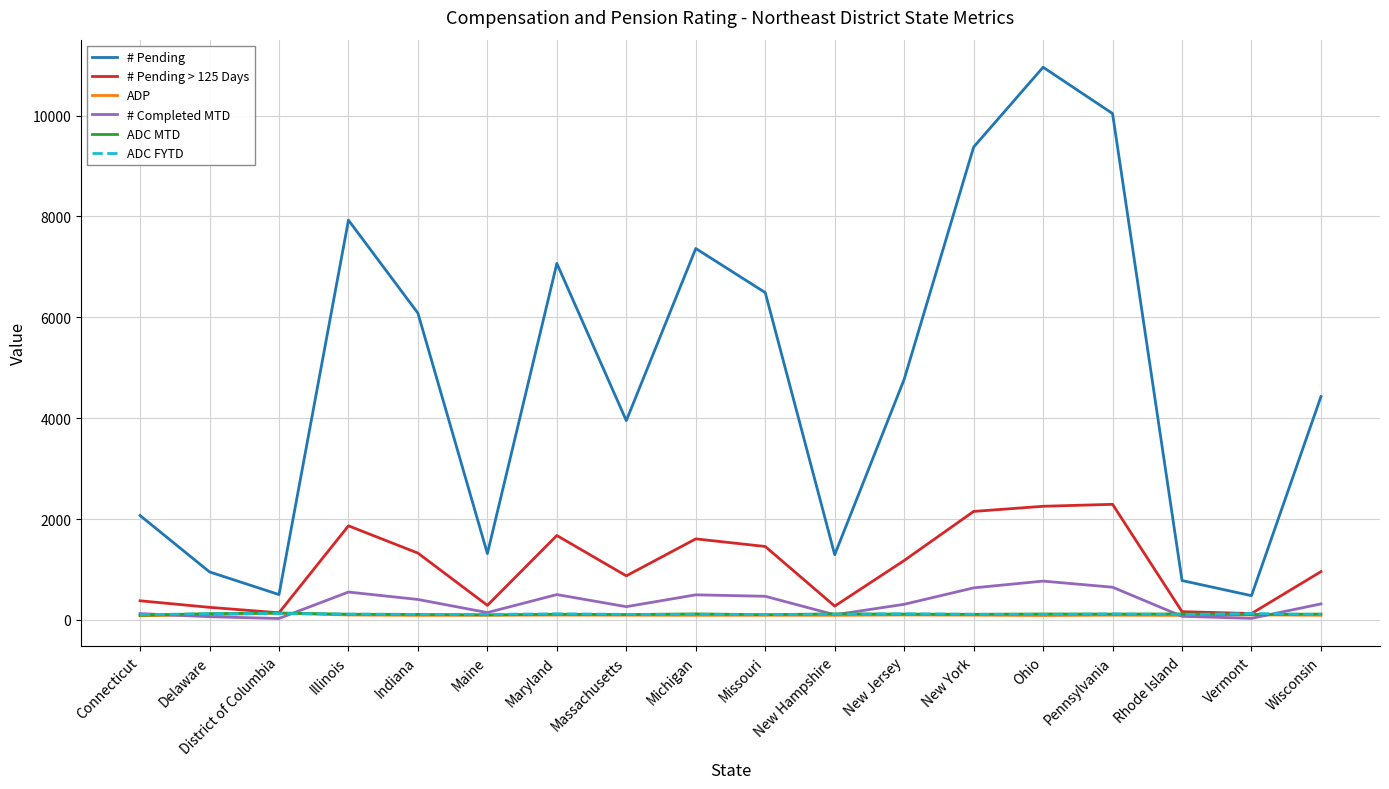

In # Pending, how many points are higher than both neighbors (excluding endpoints)?

4